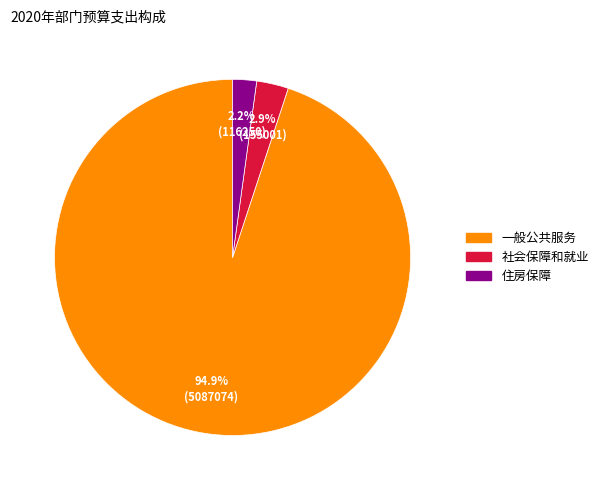

What is the largest slice in the pie chart?

一般公共服务